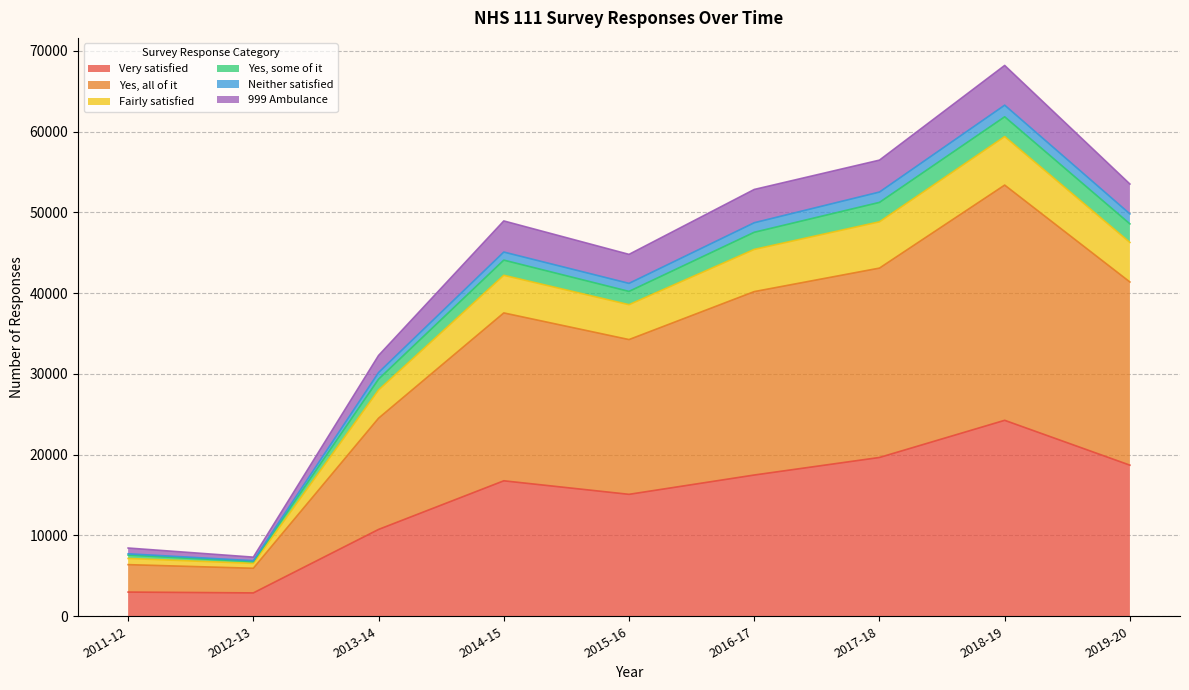

What is the highest value of the Very satisfied series?

24255.0